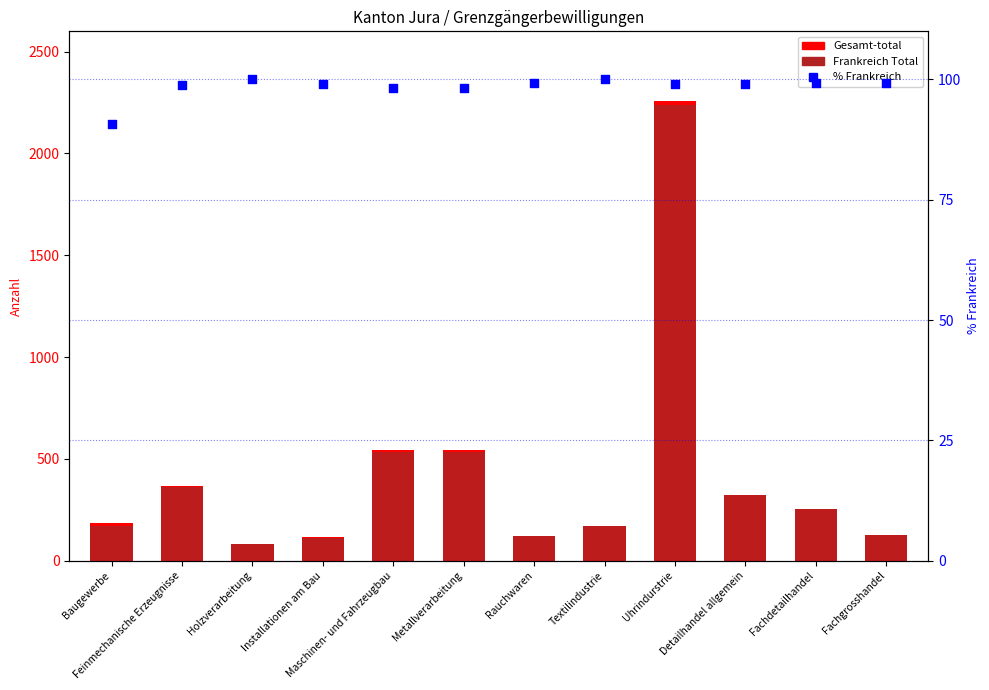

At how many categories does at least one series exceed 496?

3